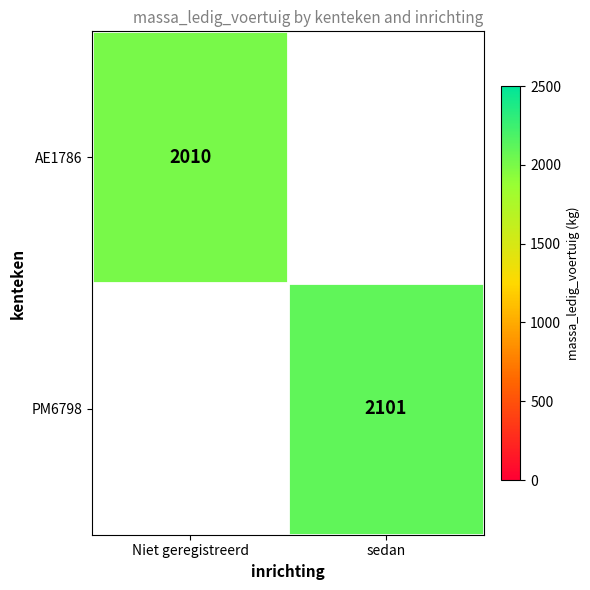

Is the value of PM6798 at sedan greater than the value of AE1786 at Niet geregistreerd?

Yes